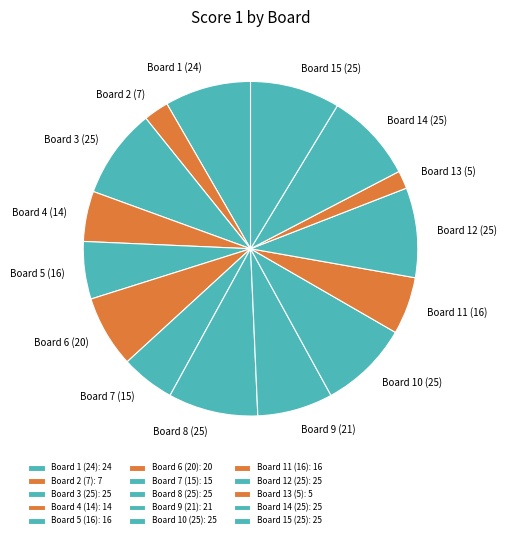

Is the sum of Board 7 (15) and Board 11 (16) greater than half?

No